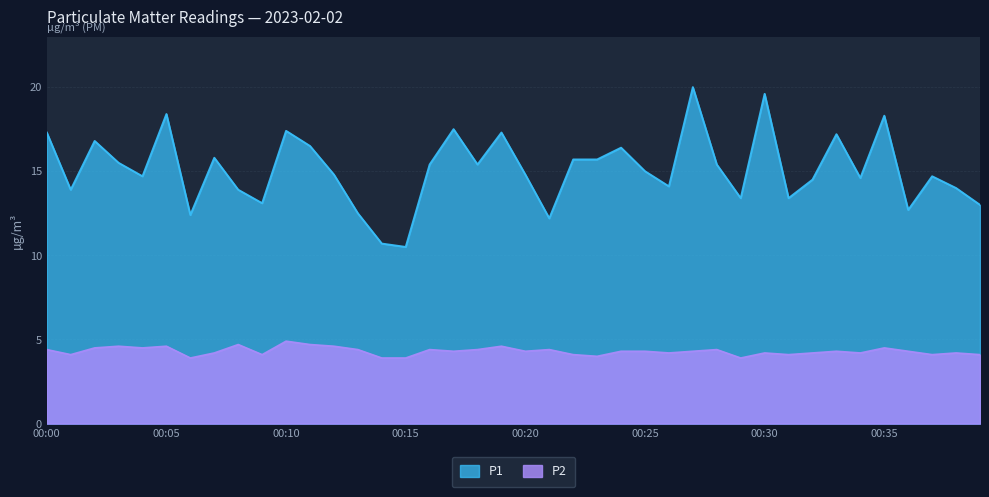

Does the chart have visible grid lines?

Yes